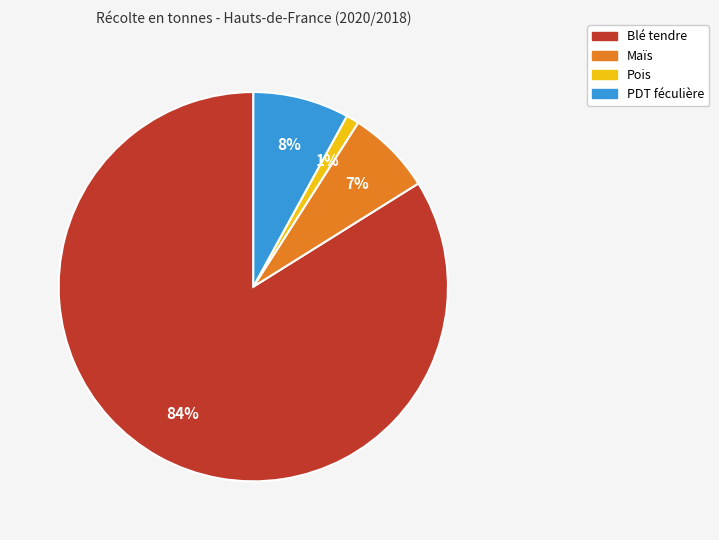

To the nearest percent, what portion does Maïs represent?

7%